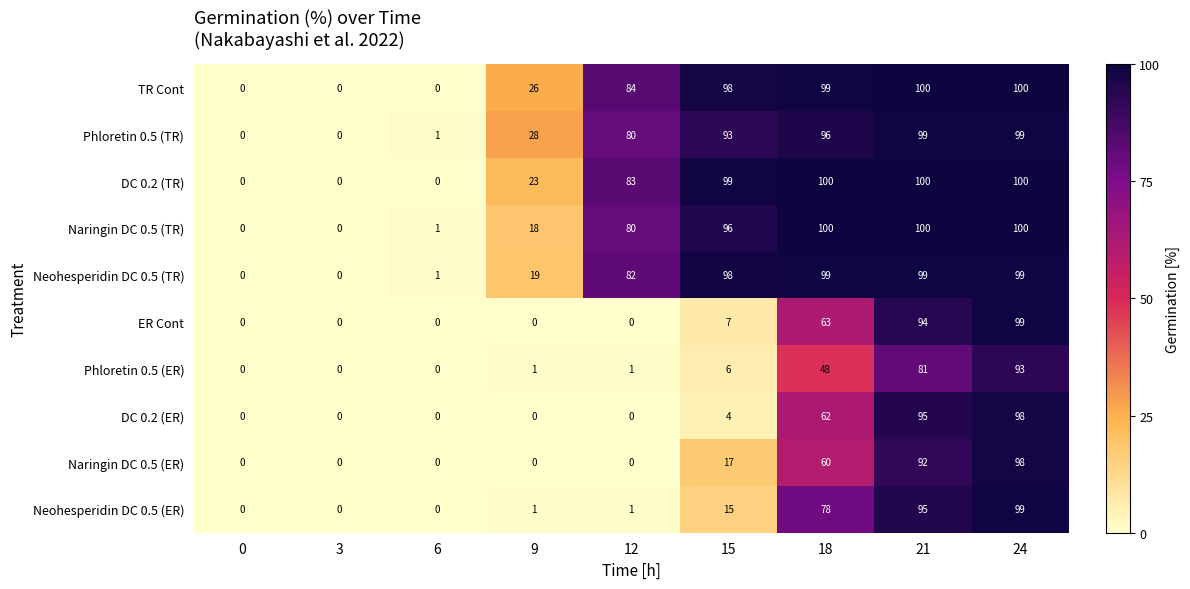

What is the highest value of the Neohesperidin DC 0.5 (TR) series?

99